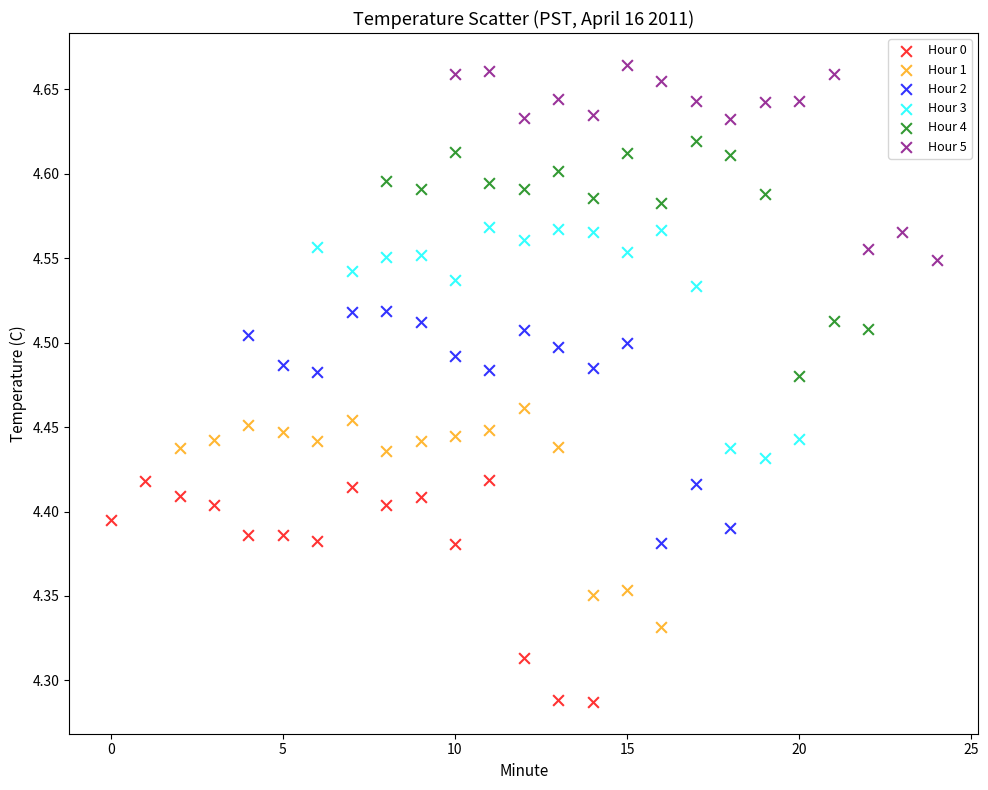

What are all the series names shown in the legend?

Hour 0, Hour 1, Hour 2, Hour 3, Hour 4, Hour 5